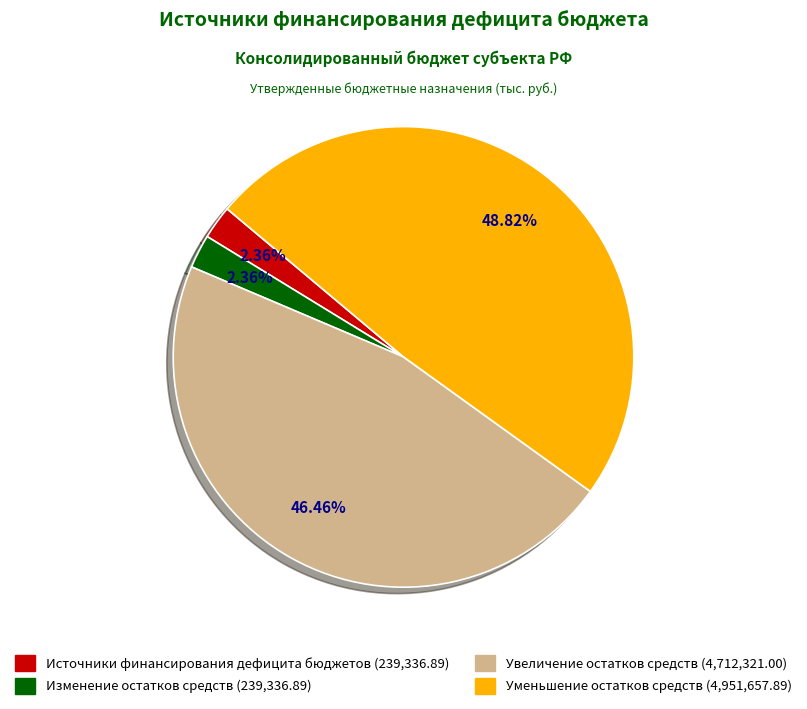

Which slice is the largest?

Уменьшение остатков средств